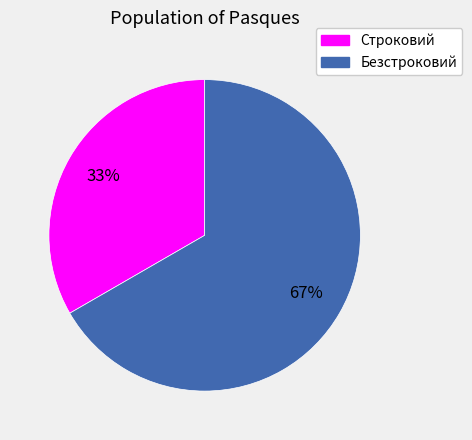

How many segments does this pie chart have?

2